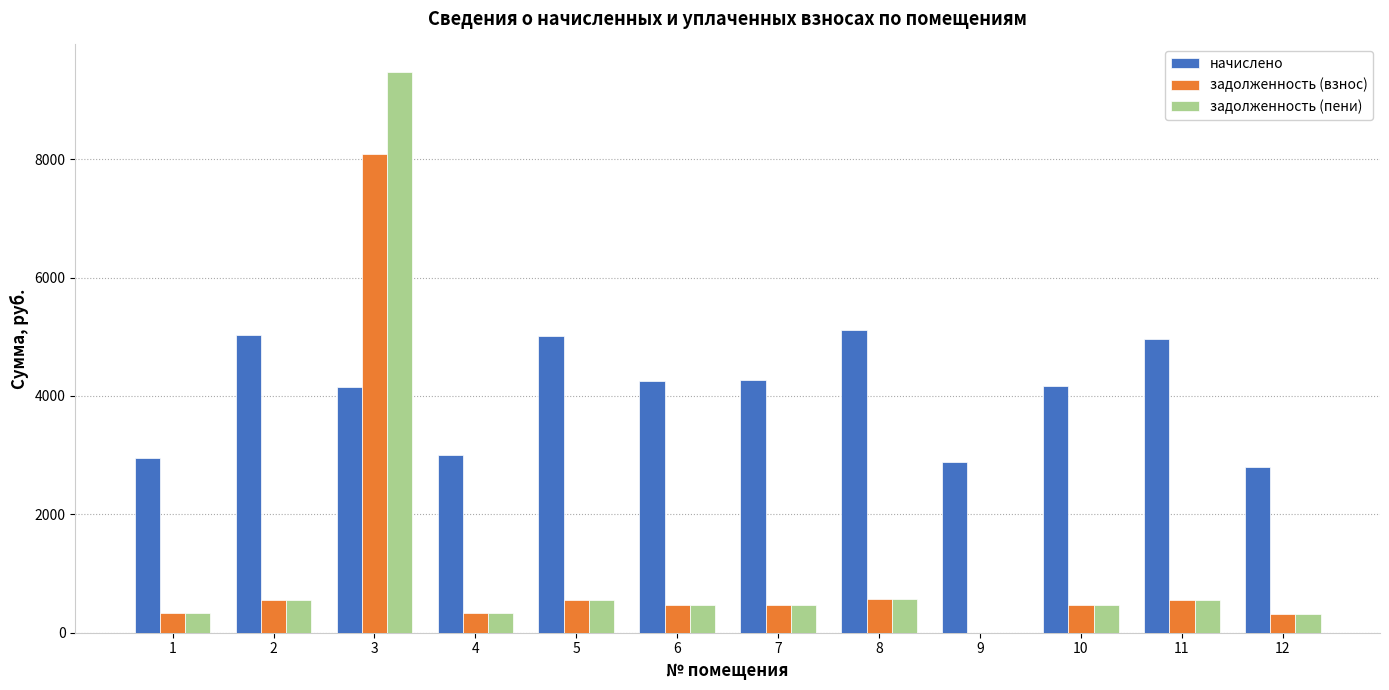

How many groups of bars are there?

12